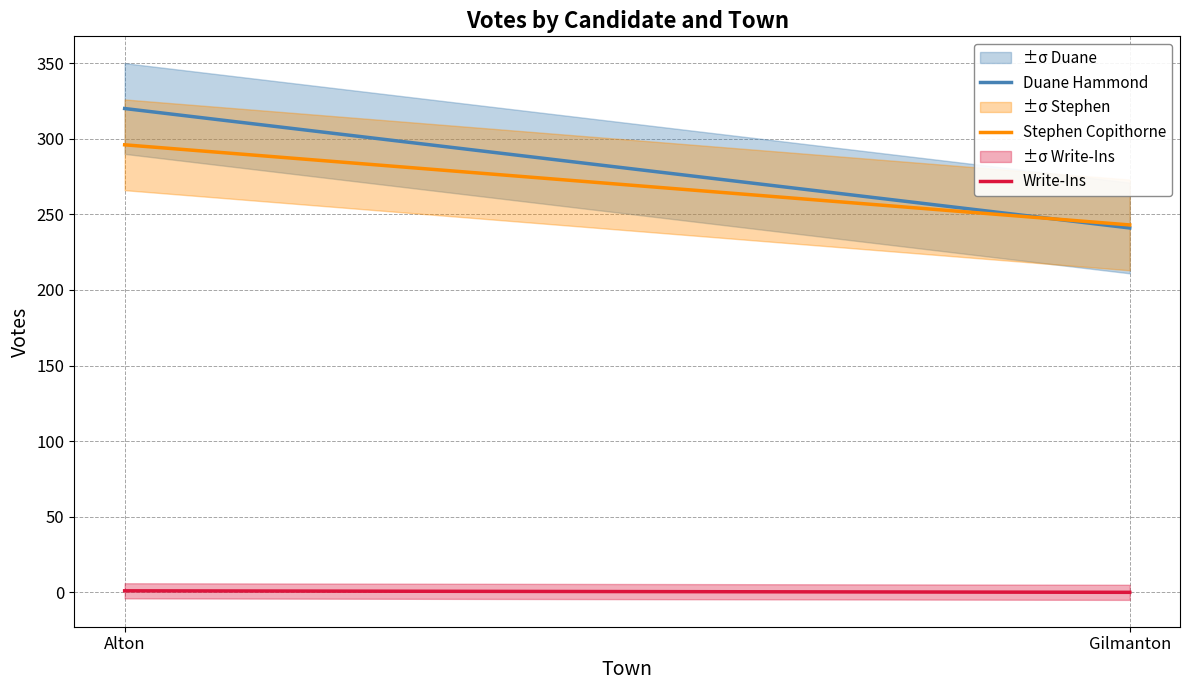

What is the sum of the Write-Ins values at Gilmanton and Alton?

1